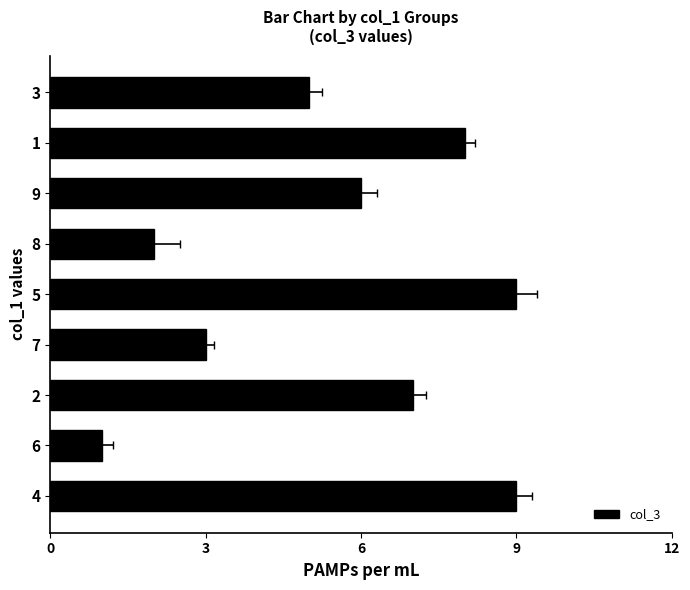

Reading left to right, list all the values displayed in this chart.

9	1	7	3	9	2	6	8	5